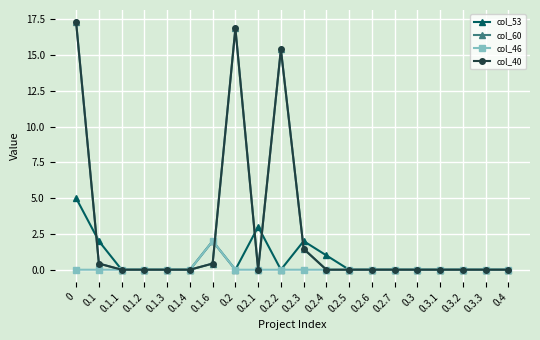

How many interior local valleys does the col_40 series have?

1